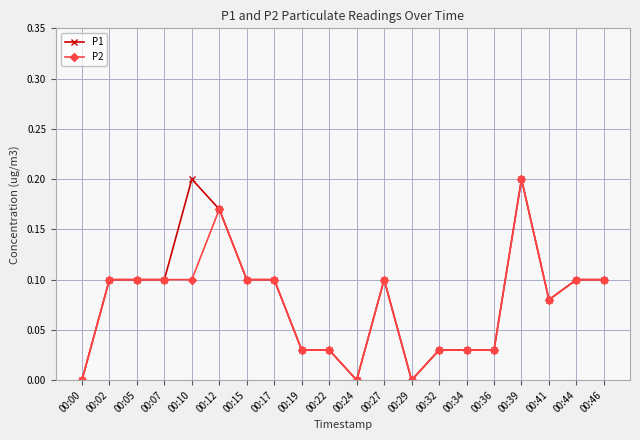

At which category is the sum across all series the highest?

00:39